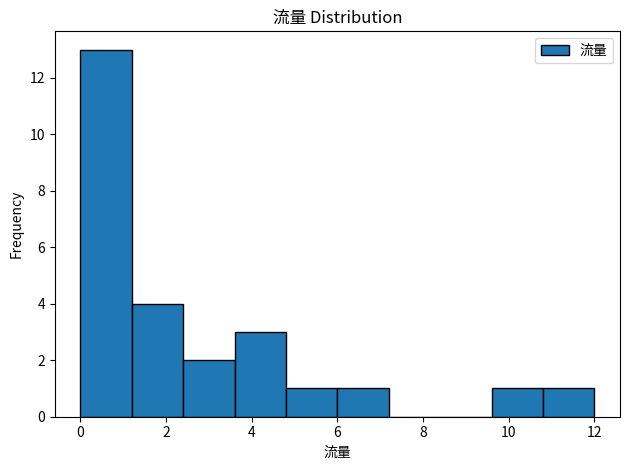

Reading left to right, list every bar in this chart as the range it spans on the x-axis followed by its height. The values are not printed on the chart, so give them approximately, as read against the axis.

0.0 to 1.2: 13
1.2 to 2.4: 4
2.4 to 3.6: 2
3.6 to 4.8: 3
4.8 to 6.0: 1
6.0 to 7.2: 1
7.2 to 8.4: 0
8.4 to 9.6: 0
9.6 to 10.8: 1
10.8 to 12.0: 1